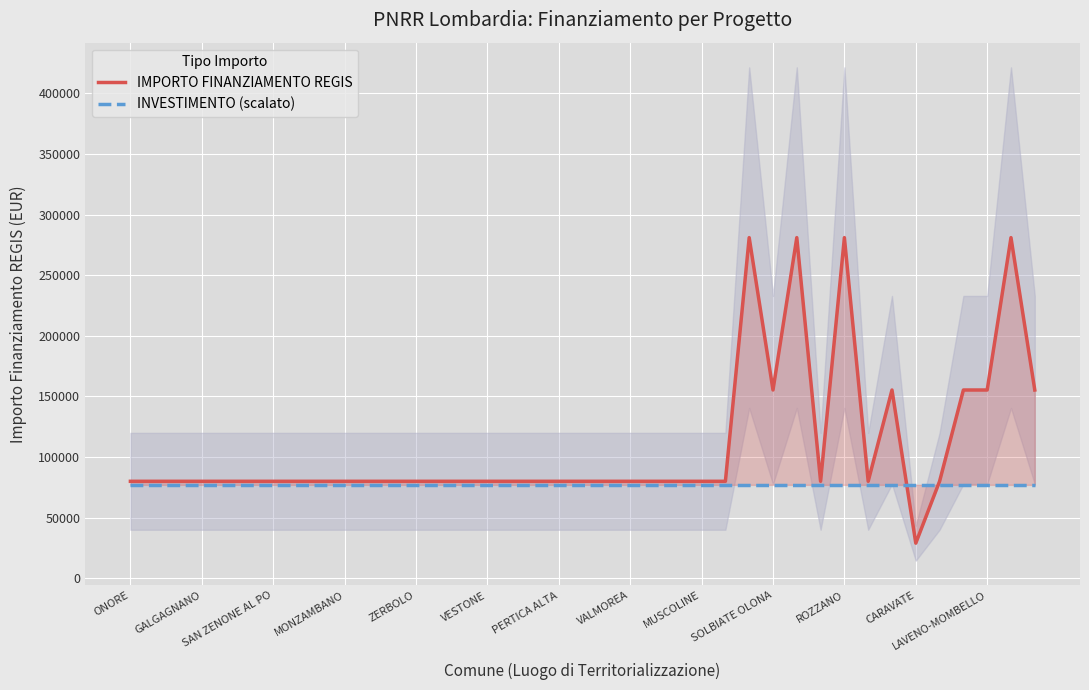

At 22, list the series in order from largest to smallest.

IMPORTO FINANZIAMENTO REGIS, INVESTIMENTO (scalato)